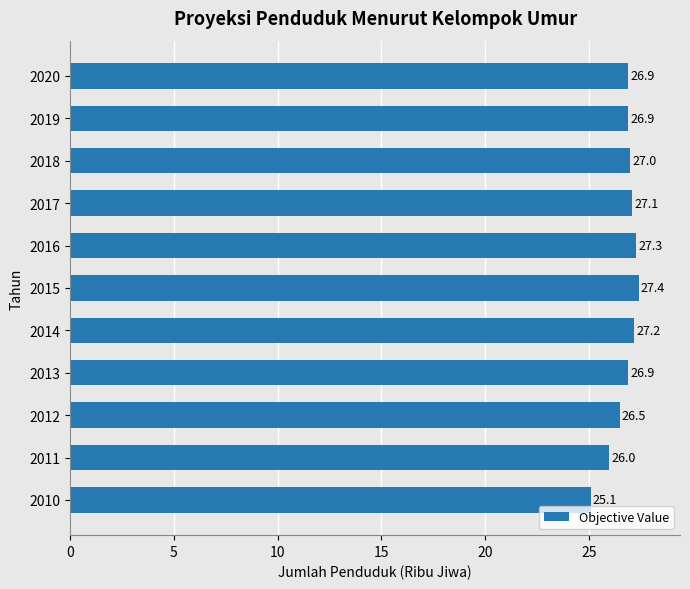

Count the number of data series in this chart.

1